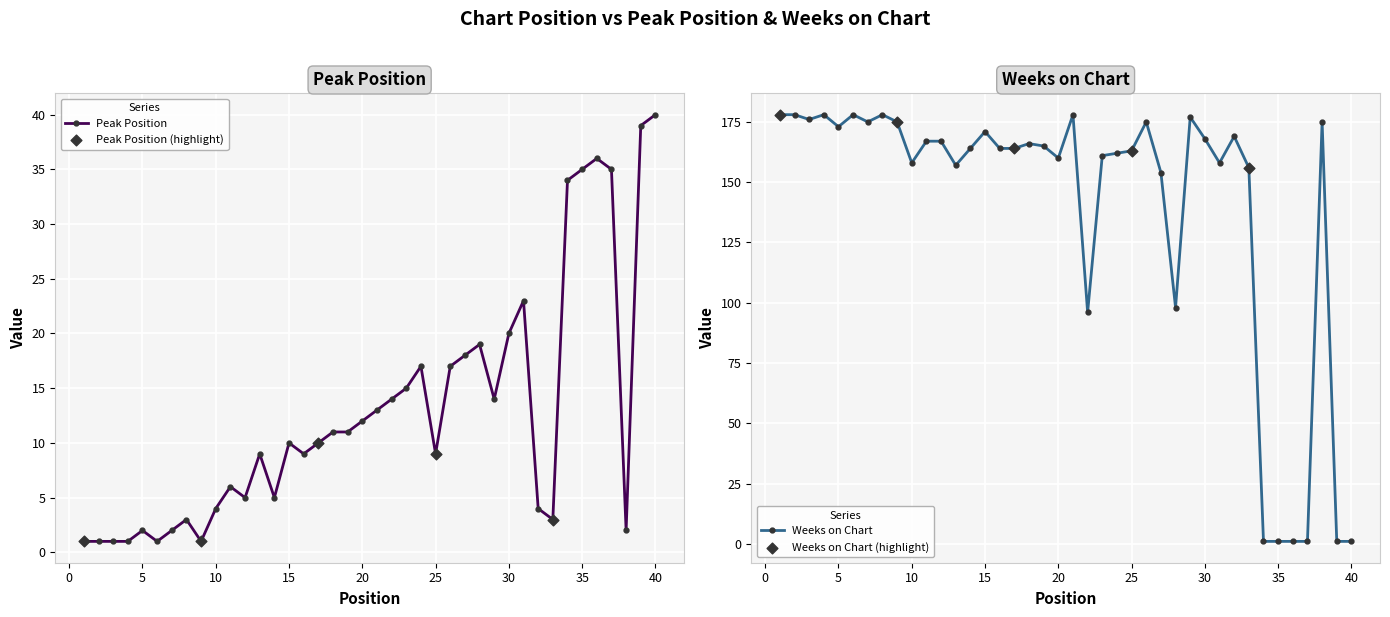

Which series reaches the minimum Y coordinate?

Peak Position